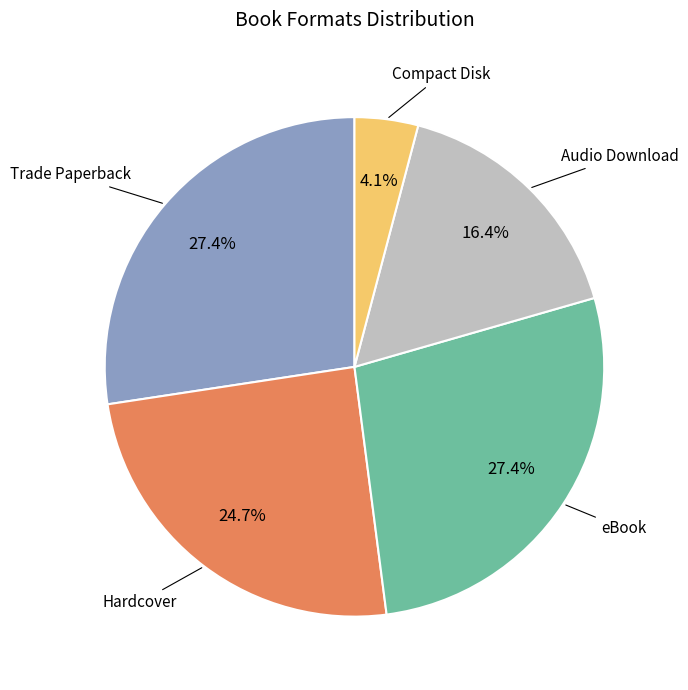

What percentage is NOT represented by Compact Disk?

95.9%